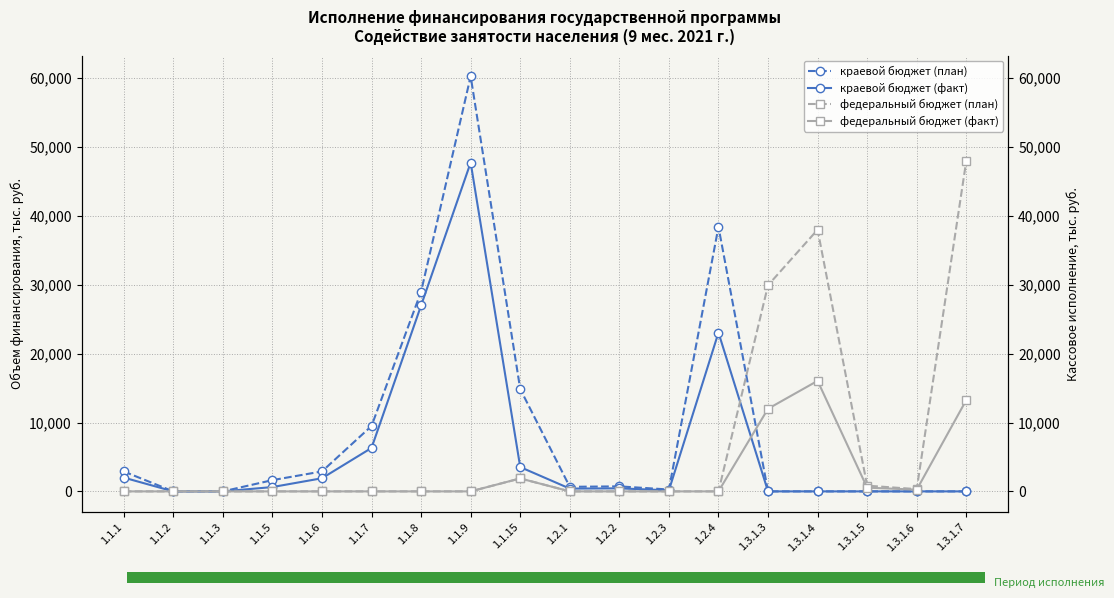

What is the label of the 9th bar from the left?

1.1.15